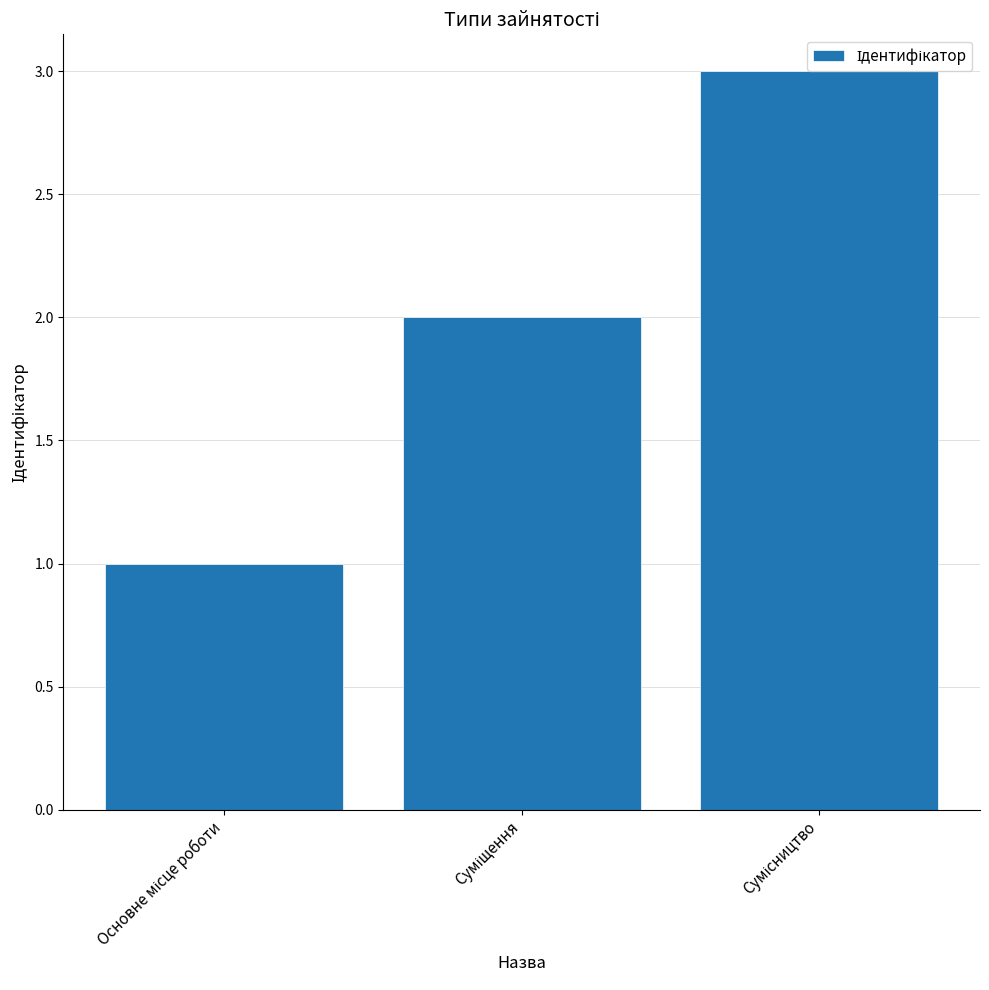

What is the sum of all values?

6